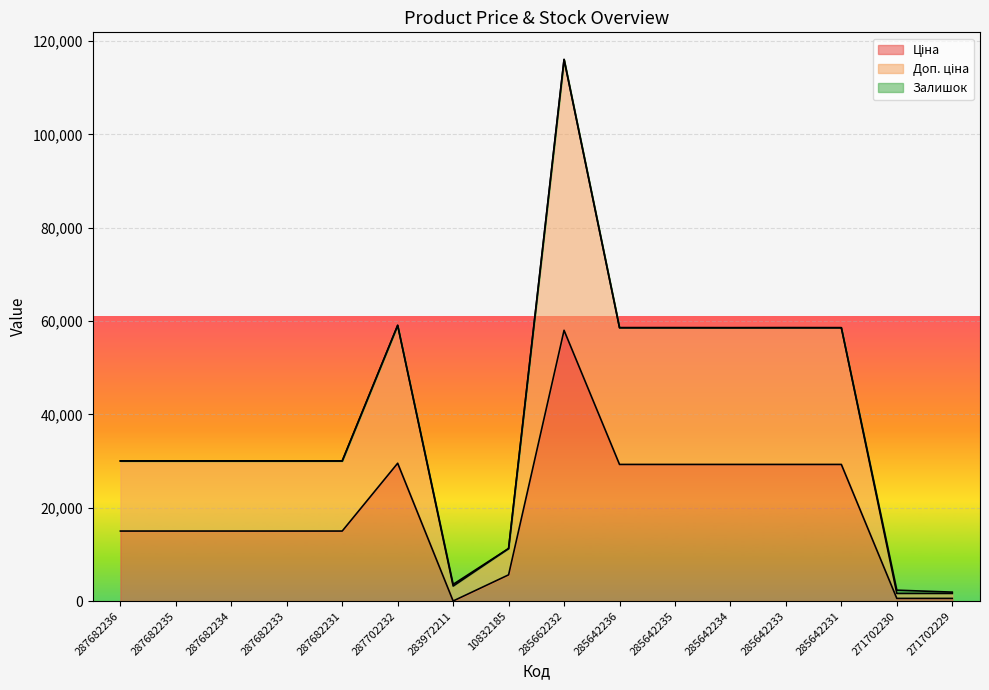

What is the average value of the Доп. ціна series?

39844.9